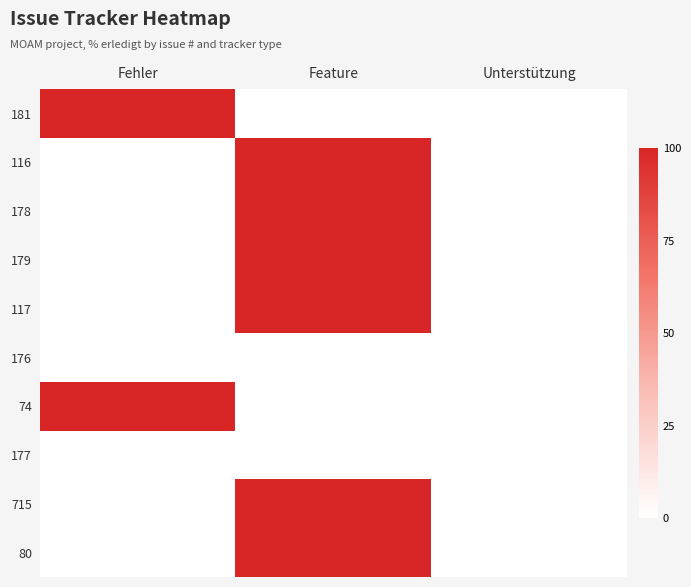

At how many categories does at least one series exceed 90?

2